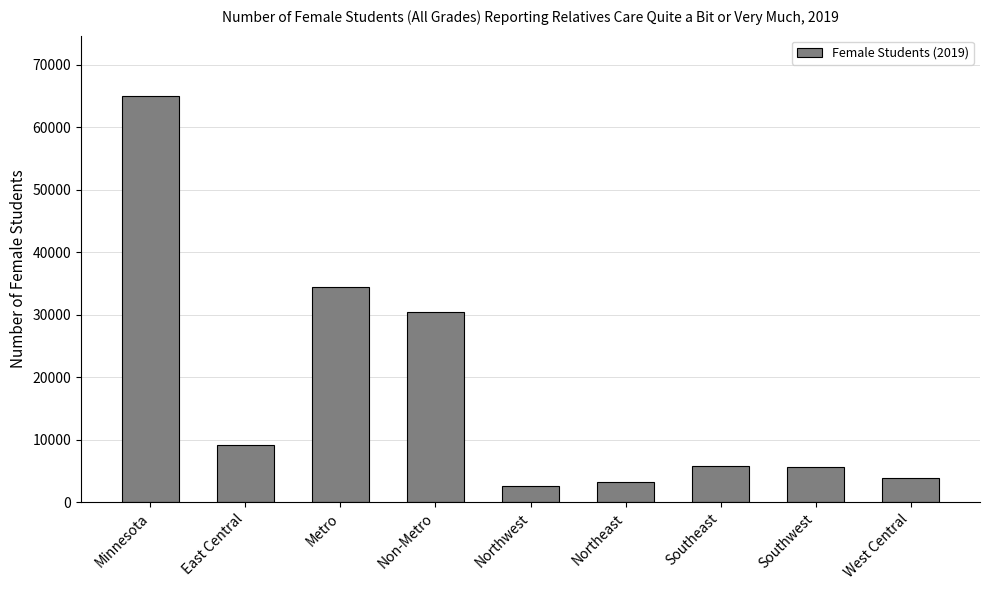

The value at Minnesota is 21076. True or false?

False